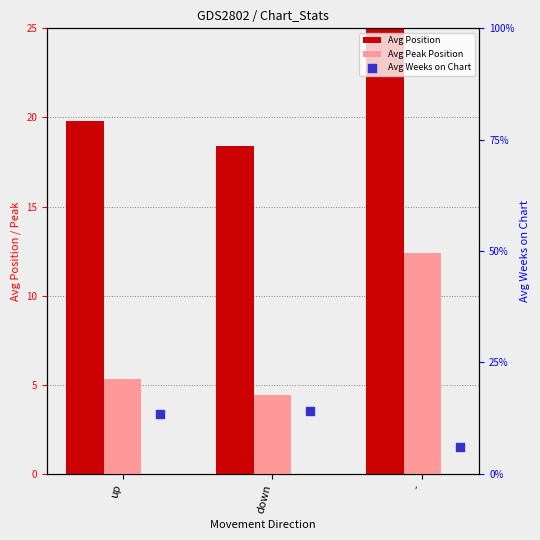

Is the value of Avg Weeks on Chart at - greater than the value of Avg Position at up?

No